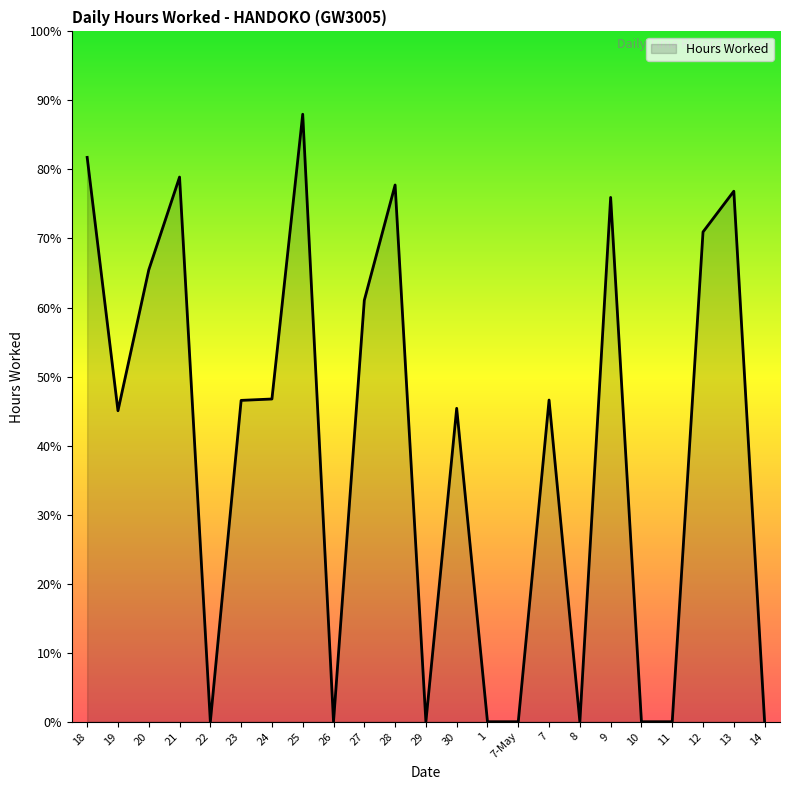

Does the chart have visible grid lines?

No